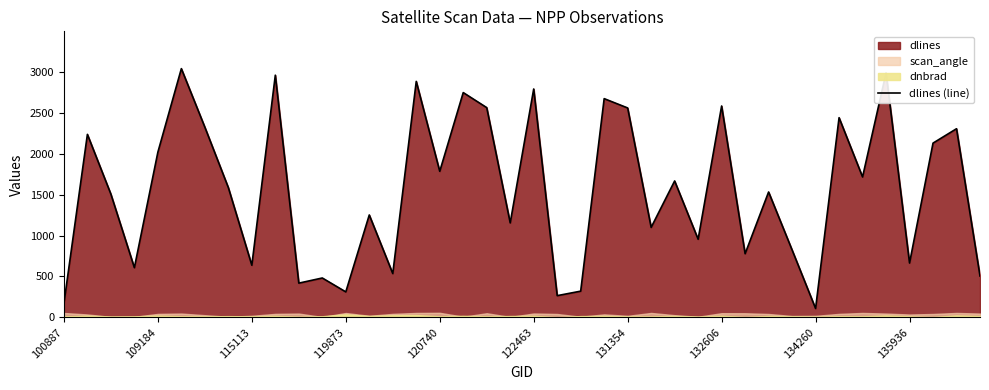

The chart shows a value of 1844 at 23. True or false?

False